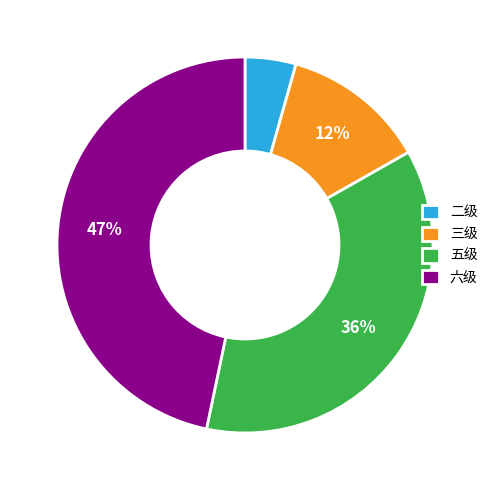

To the nearest percent, what percentage of the pie is 二级?

4%